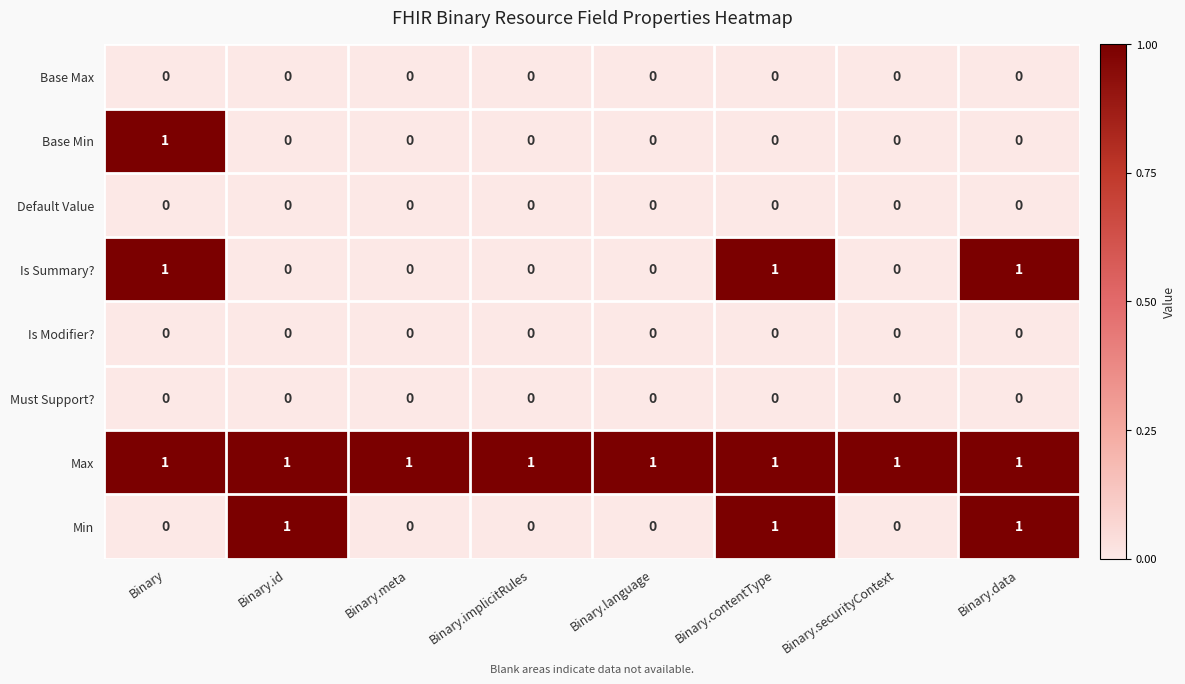

Is it true that Max equals 1 at Binary?

True